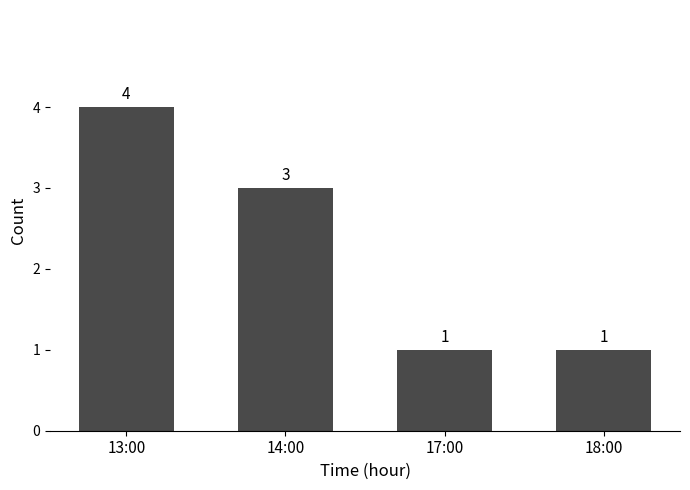

What is the value of the 1st bar from the left?

4